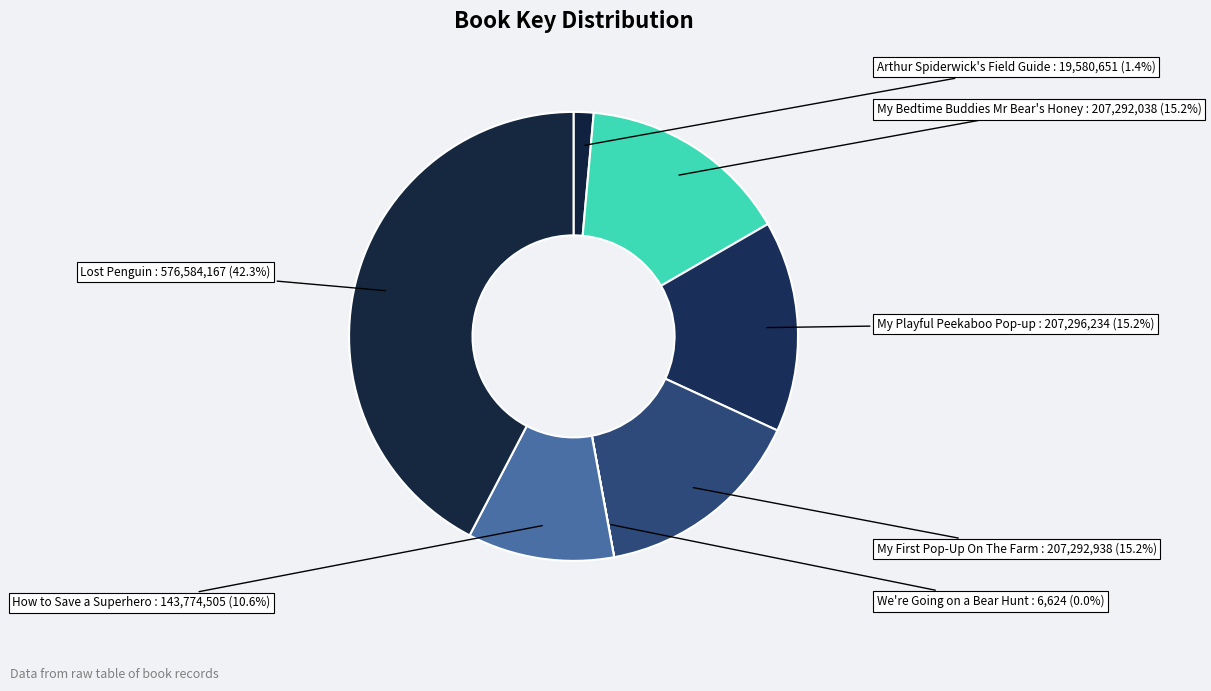

Does any single category account for the majority?

No